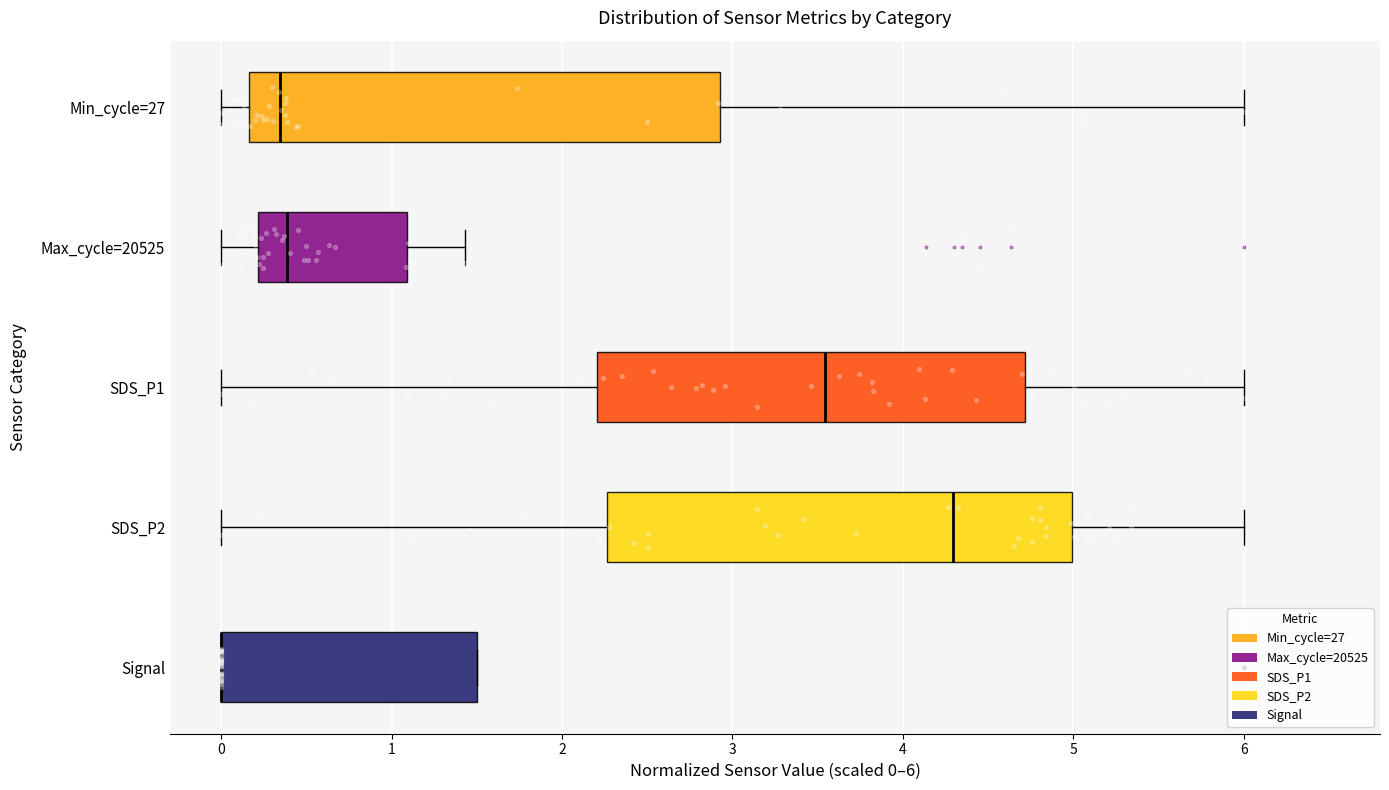

Reading bottom to top, read every box against the x-axis: the position of its median line, the range the box covers, and the ends of its whiskers. The values are not printed on the chart, so give them approximately, as read against the axis.

Signal: median 0.0 (drawn on the box's left edge), box 0.0 to 1.5, whiskers 0.0 to 1.5
SDS_P2: median 4.3, box 2.3 to 5.0, whiskers 0.0 to 6.0
SDS_P1: median 3.5, box 2.2 to 4.7, whiskers 0.0 to 6.0
Max_cycle=20525: median 0.4, box 0.2 to 1.1, whiskers 0.0 to 1.4
Min_cycle=27: median 0.3, box 0.2 to 2.9, whiskers 0.0 to 6.0